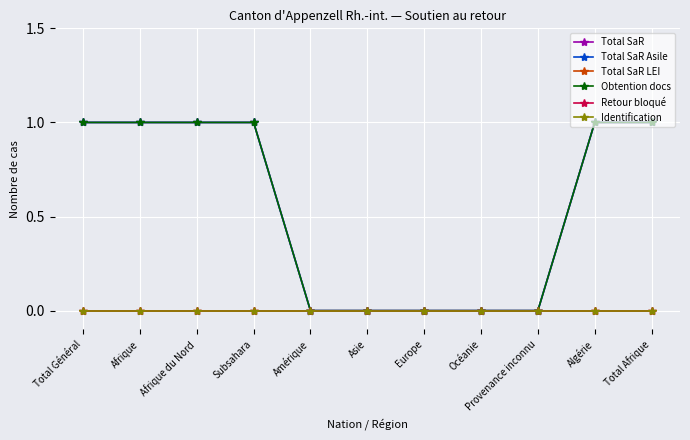

At Afrique, list the series in order from smallest to largest.

Total SaR LEI, Retour bloqué, Identification, Total SaR, Total SaR Asile, Obtention docs